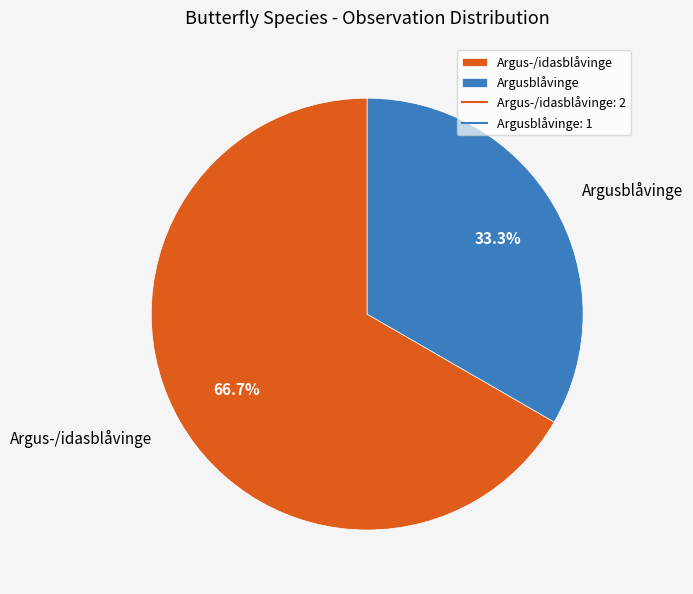

Rank the categories by value from highest to lowest.

Argus-/idasblåvinge, Argusblåvinge